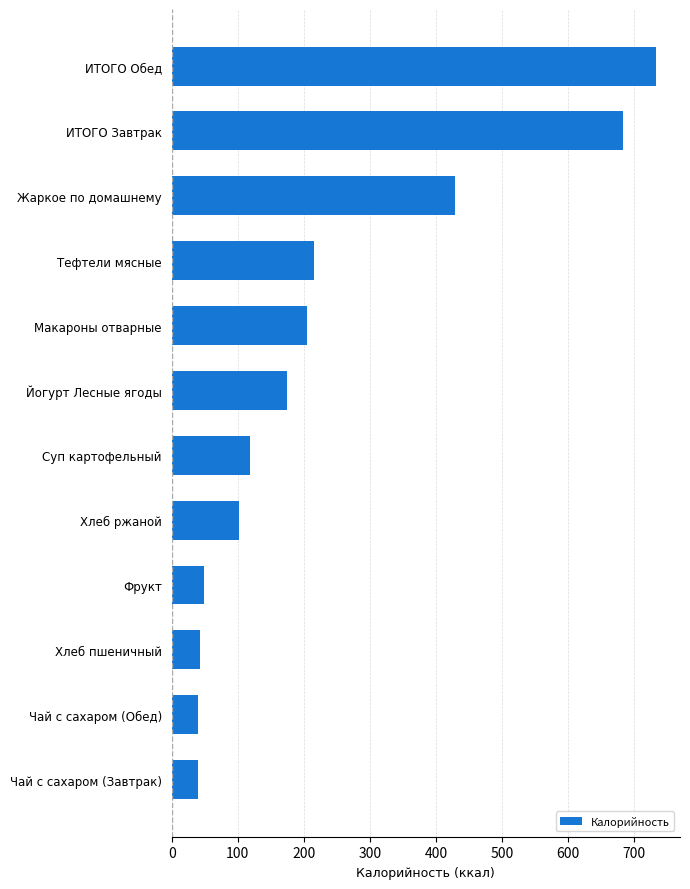

The chart shows a value of 115.6 at Макароны отварные. True or false?

False